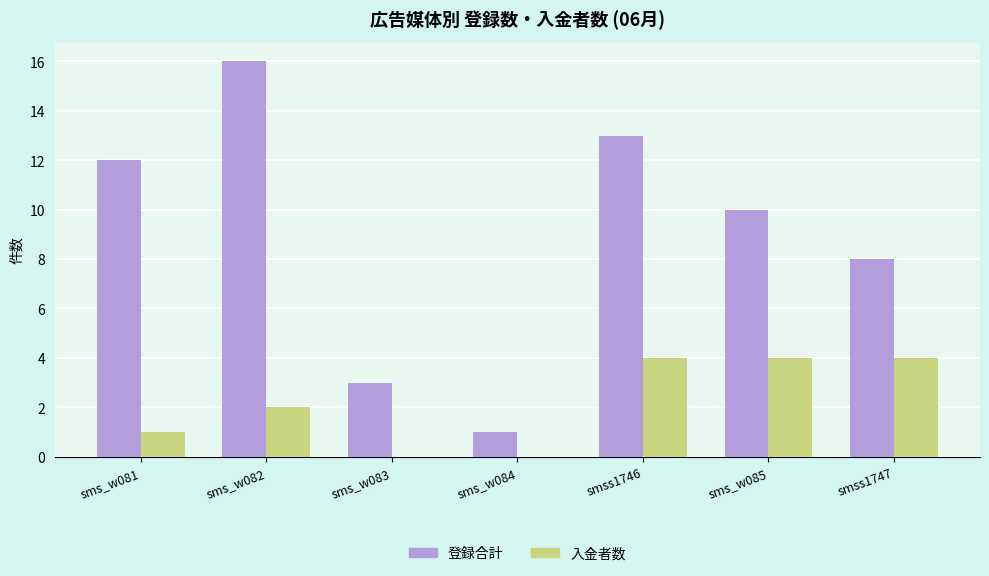

What is the sum of all 登録合計 values?

63